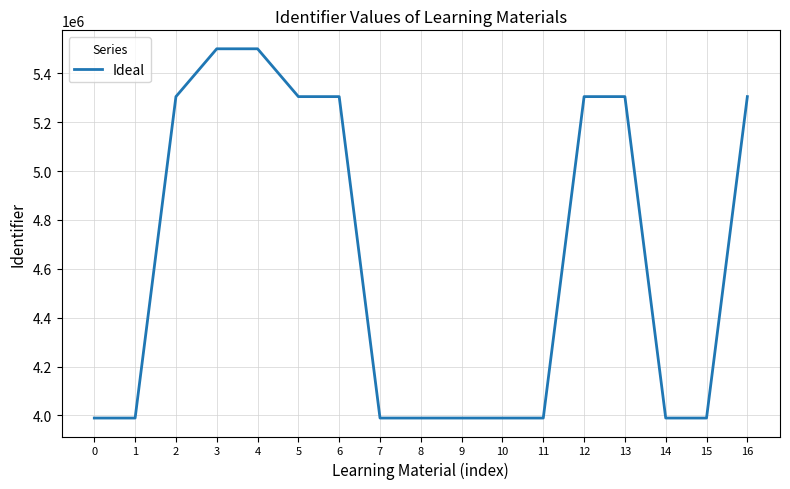

What is the approximate value at 4?

5500544